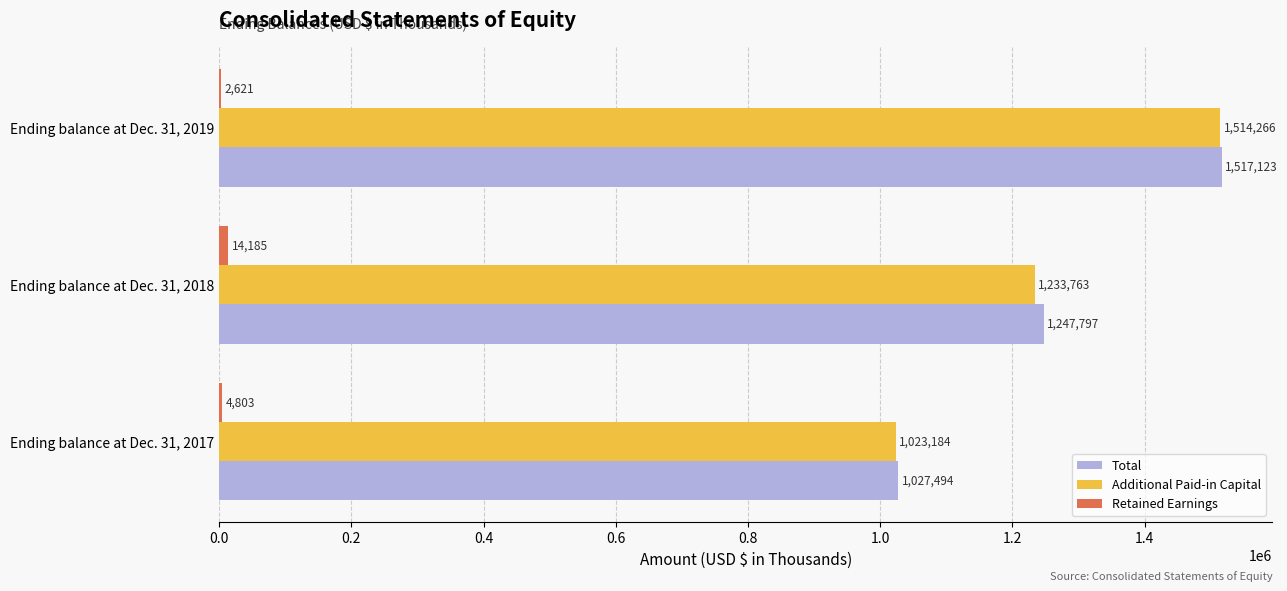

What is the total value across all series at Ending balance at Dec. 31, 2018?

2495745